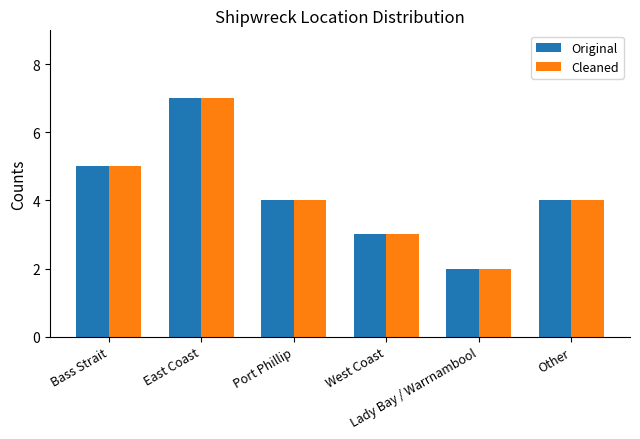

What is the average value of the Original series?

4